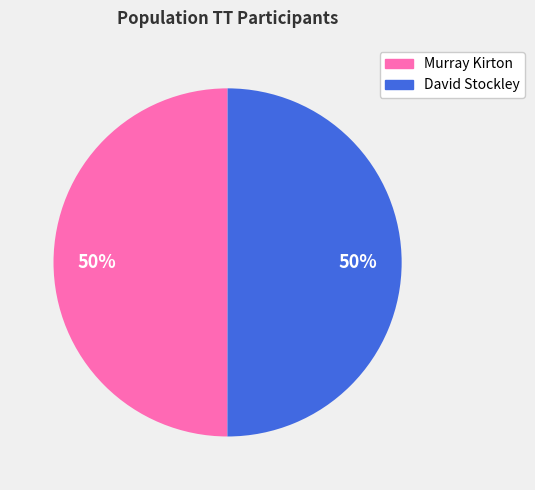

What is the ratio of the value at Murray Kirton to the value at David Stockley?

1.0